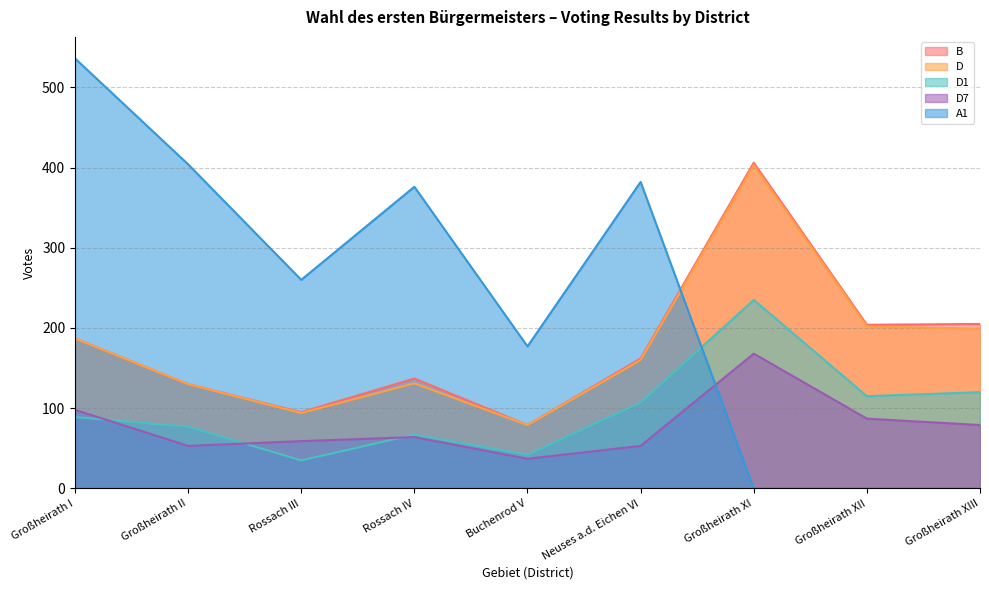

Where is the first local minimum for D7?

Großheirath II